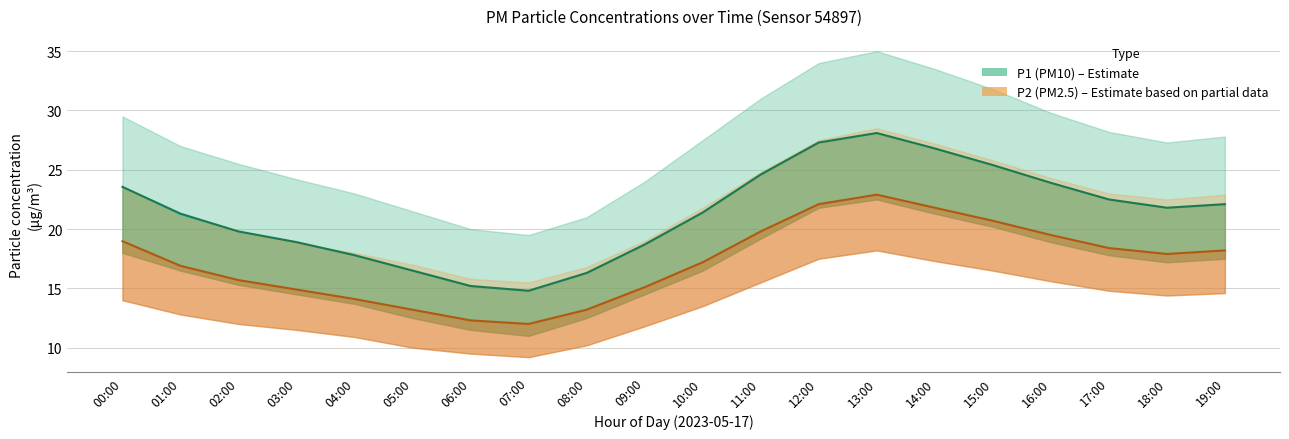

What is the label of the 3rd point from the right?

17:00